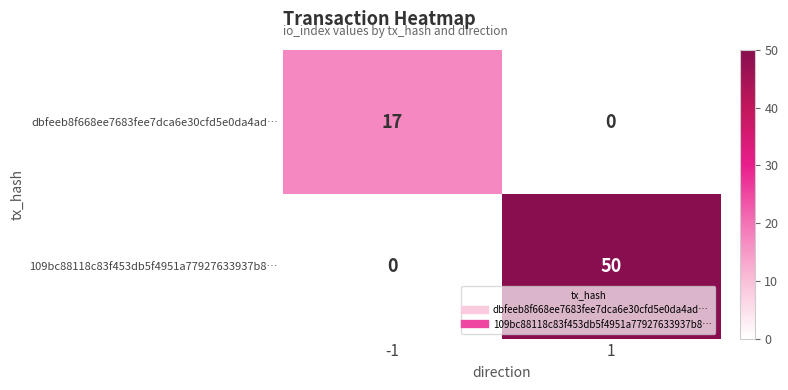

Between -1 and 1, which series saw the biggest shift?

109bc88118c83f453db5f4951a77927633937b8…